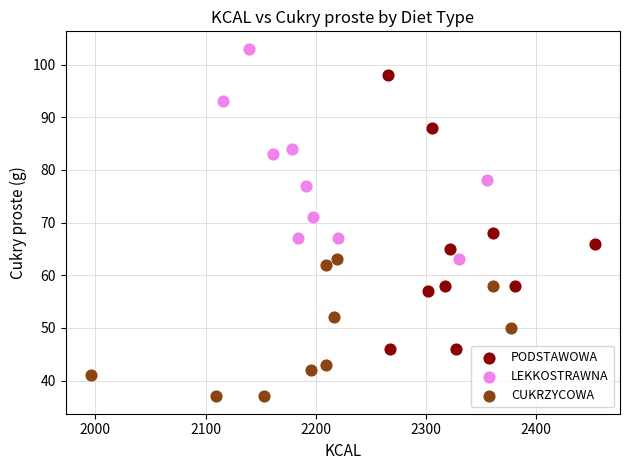

Which series contains the highest Y value?

LEKKOSTRAWNA